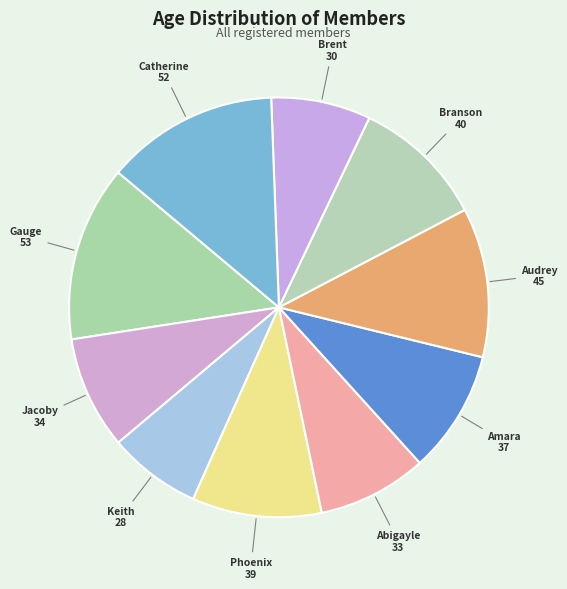

Is there any slice that represents more than half of the pie?

No